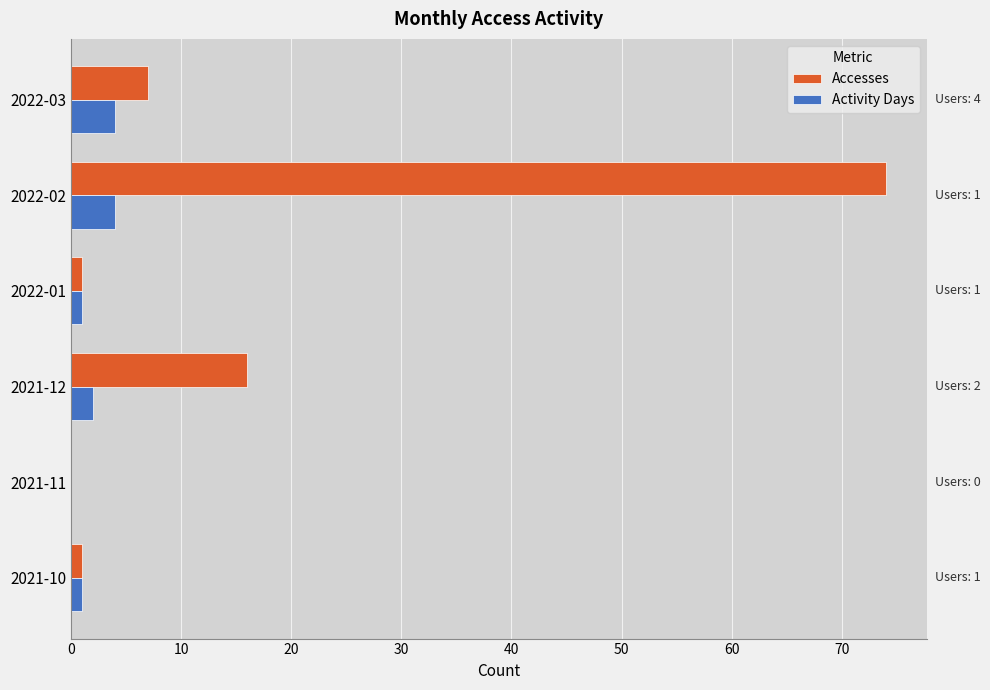

Where is Accesses nearest to the value 37?

2021-12